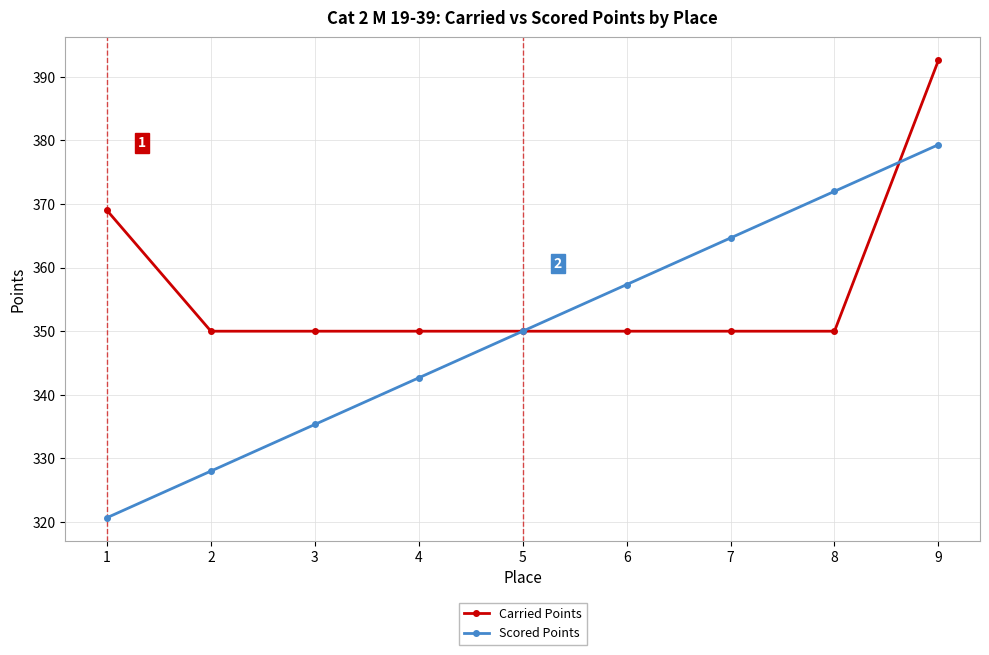

Does the chart display data point markers on the line(s)?

Yes